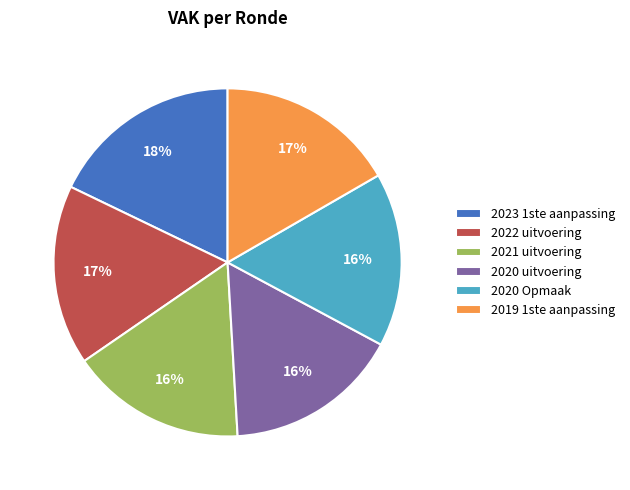

Do 2021 uitvoering and 2019 1ste aanpassing together represent more than half of the pie?

No